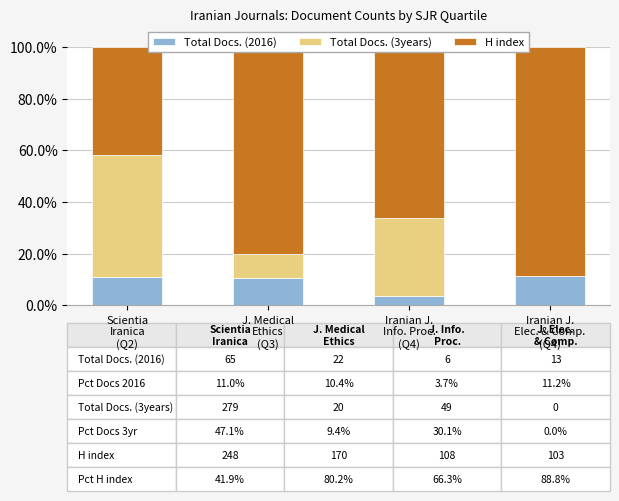

At which category is the sum across all series the highest?

J. Medical
Ethics
(Q3)